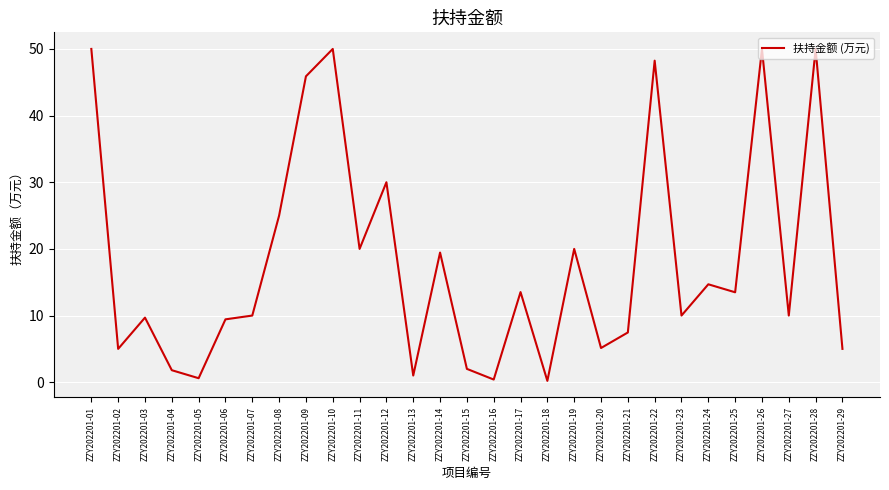

How many lines are shown in the chart?

1